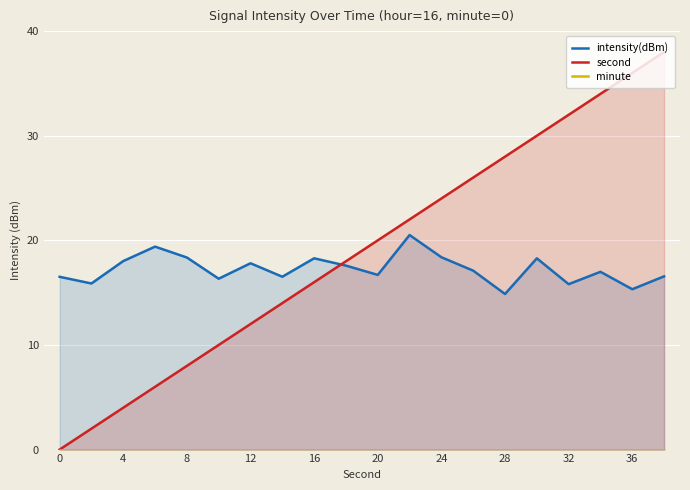

The second series shows 59 at 36. True or false?

False